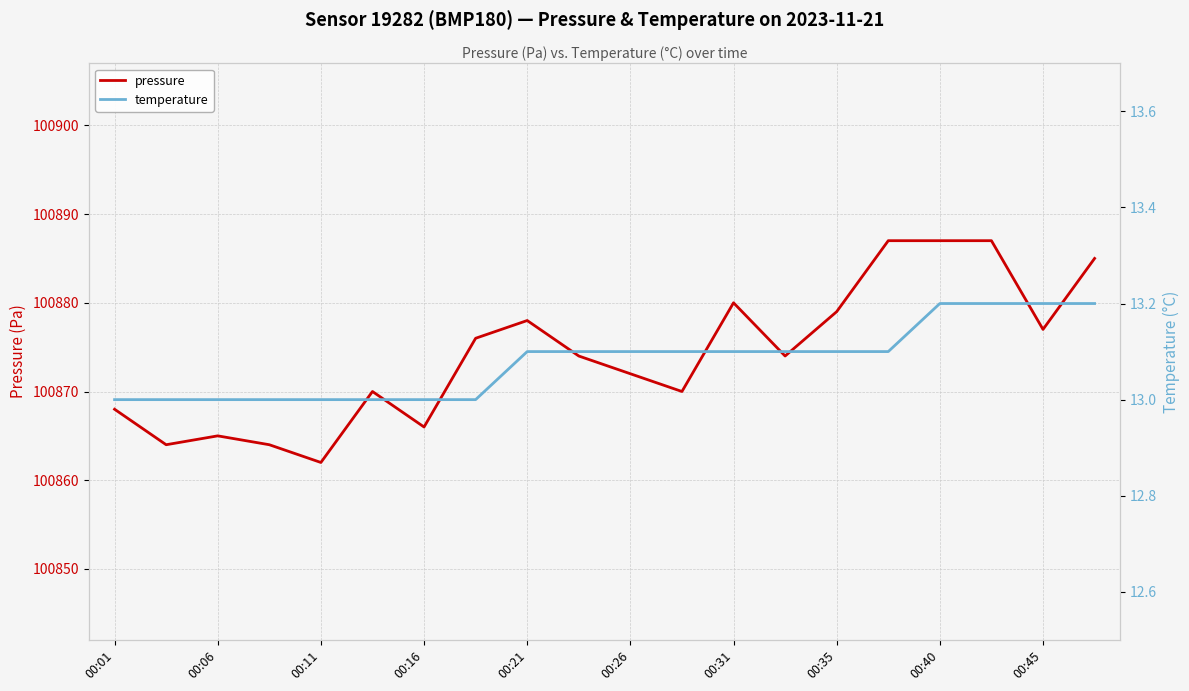

True or false: pressure and temperature intersect in this chart.

False